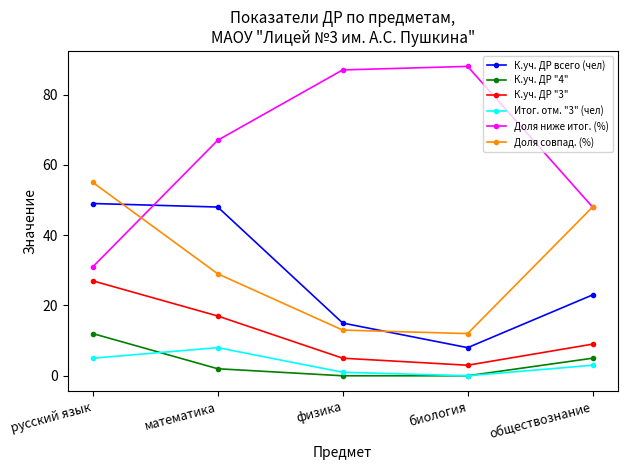

Which series has the largest range (max minus min)?

Доля ниже итог. (%)